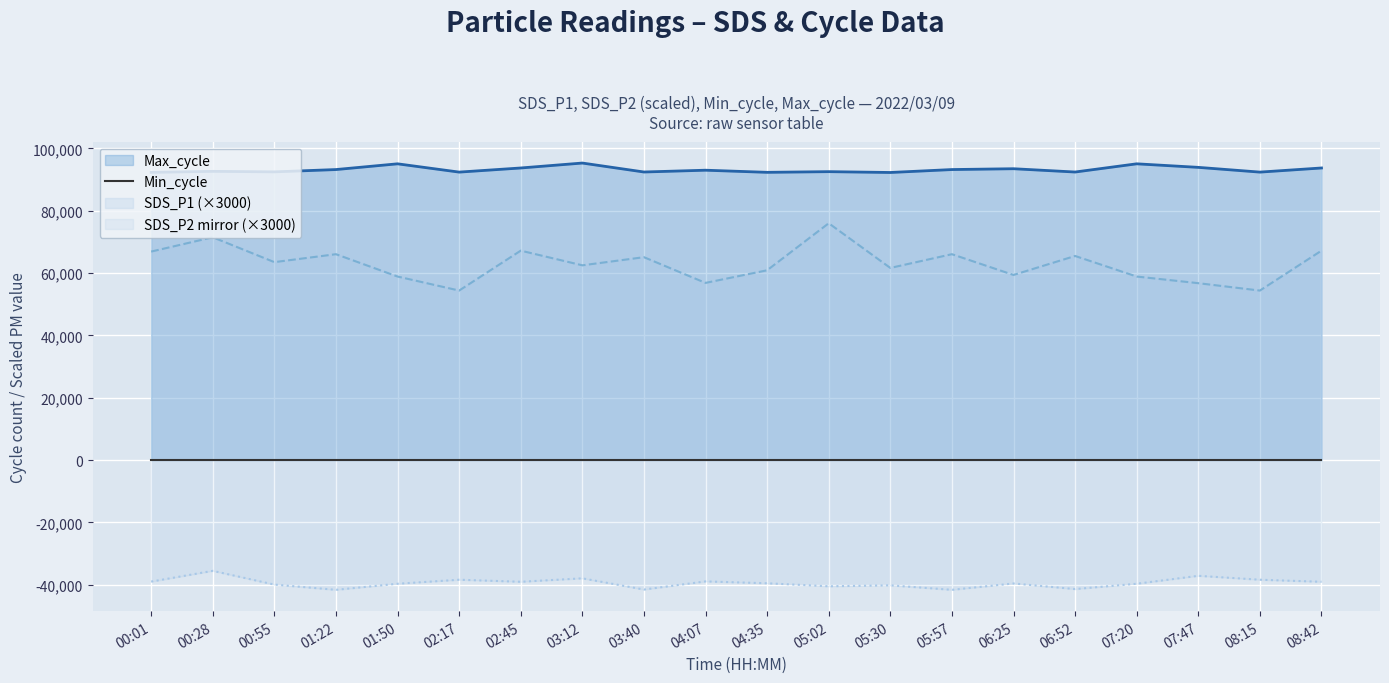

How many interior local valleys does the SDS_P2 series have?

6